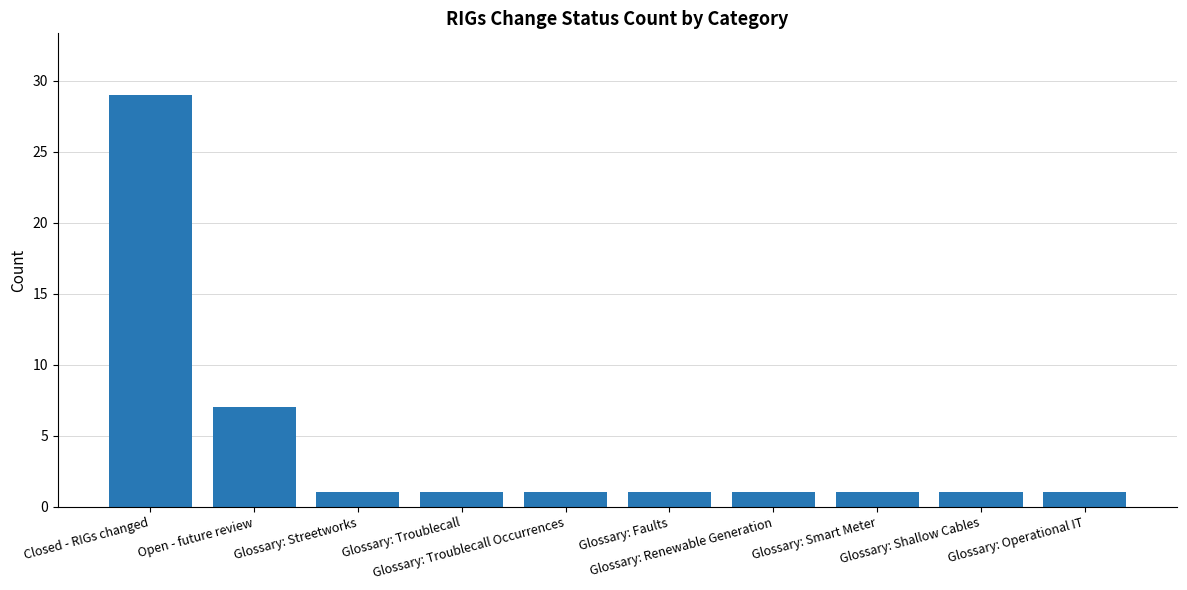

Reading right to left, what are all the values shown in this chart?

Glossary: Operational IT=1	Glossary: Shallow Cables=1	Glossary: Smart Meter=1	Glossary: Renewable Generation=1	Glossary: Faults=1	Glossary: Troublecall Occurrences=1	Glossary: Troublecall=1	Glossary: Streetworks=1	Open - future review=7	Closed - RIGs changed=29